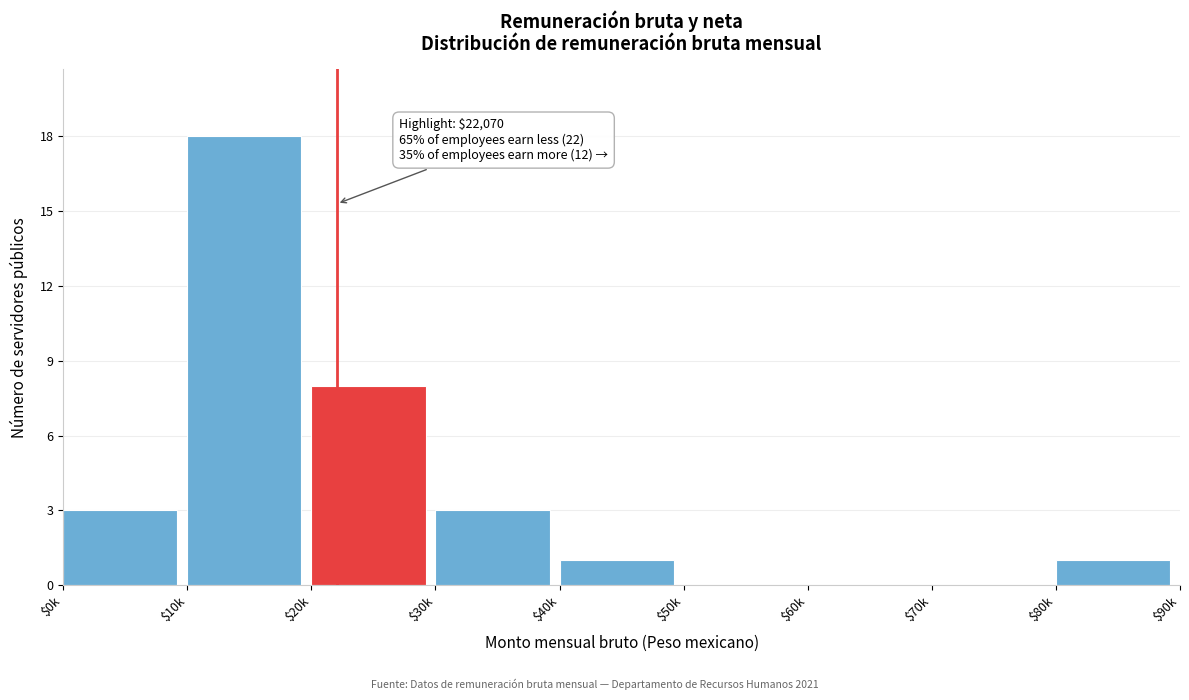

What is the maximum value shown in the chart?

18